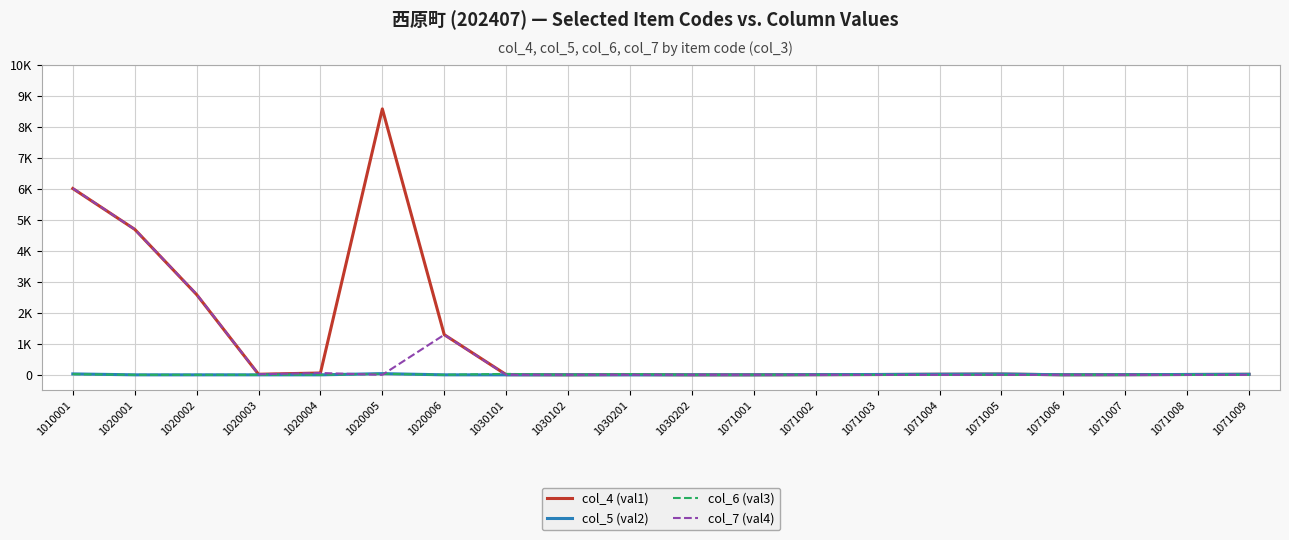

At which label does col_4 (val1) reach its minimum?

1030202